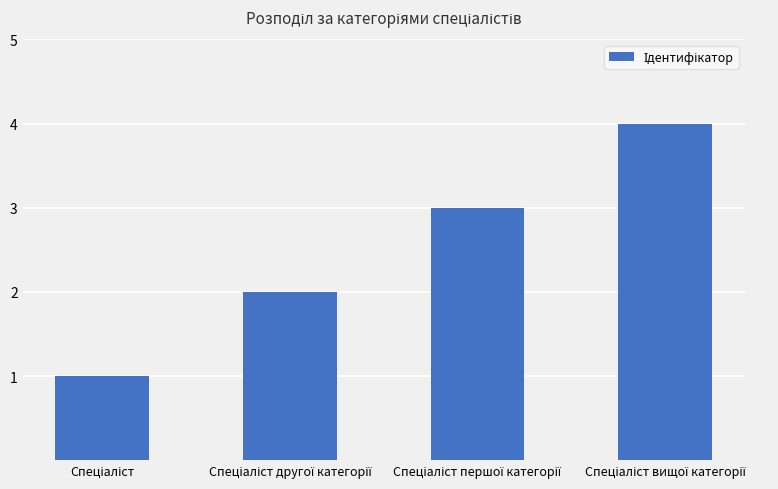

What is the sum of all values?

10